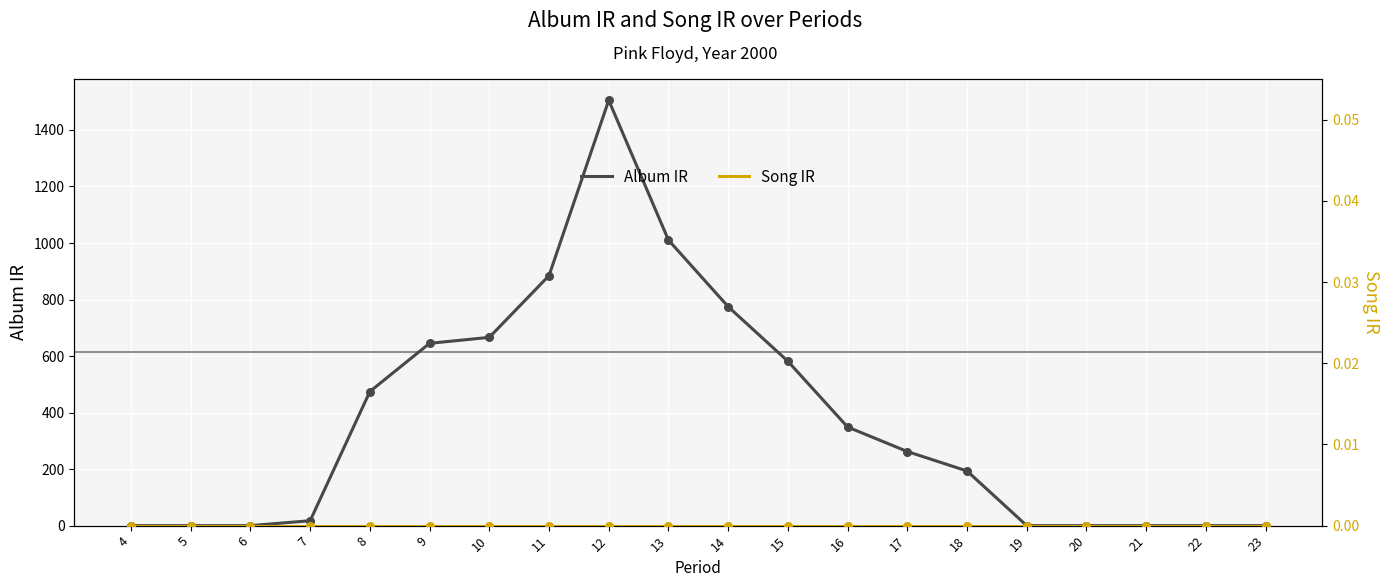

At which category is the sum across all series the highest?

12